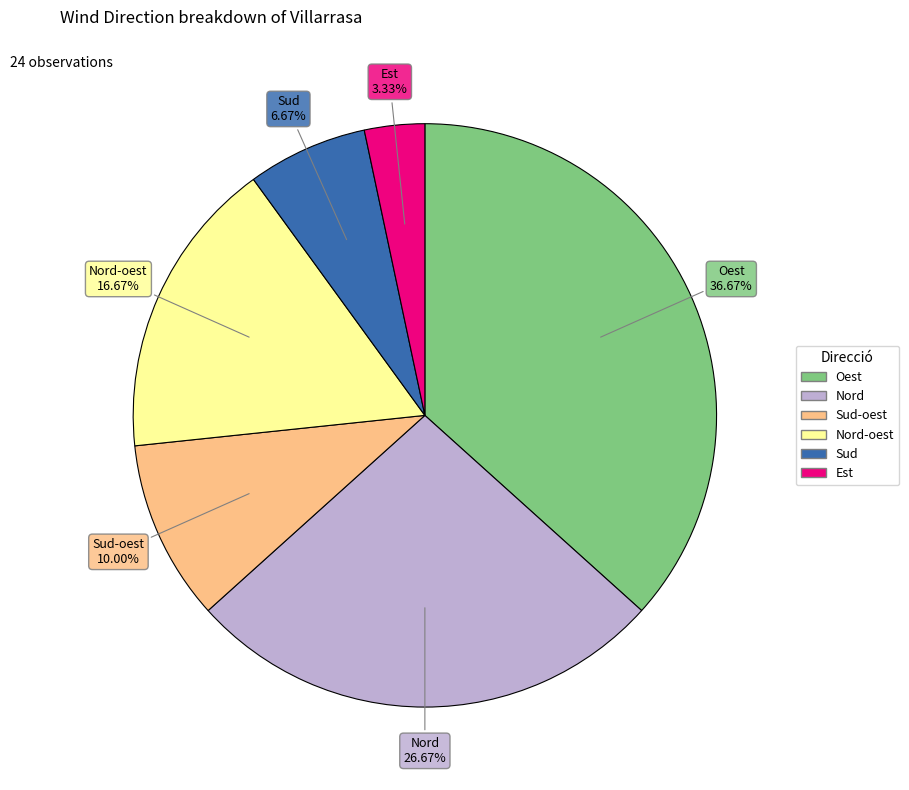

Does any single category account for the majority?

No